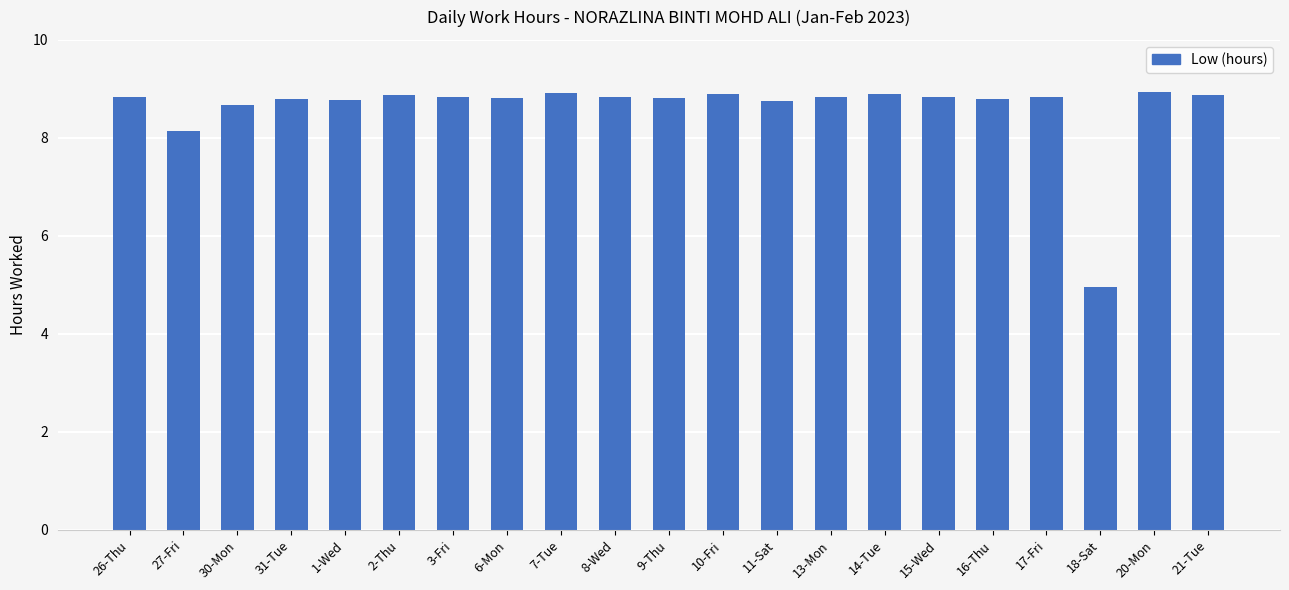

How many data points does each series have?

21